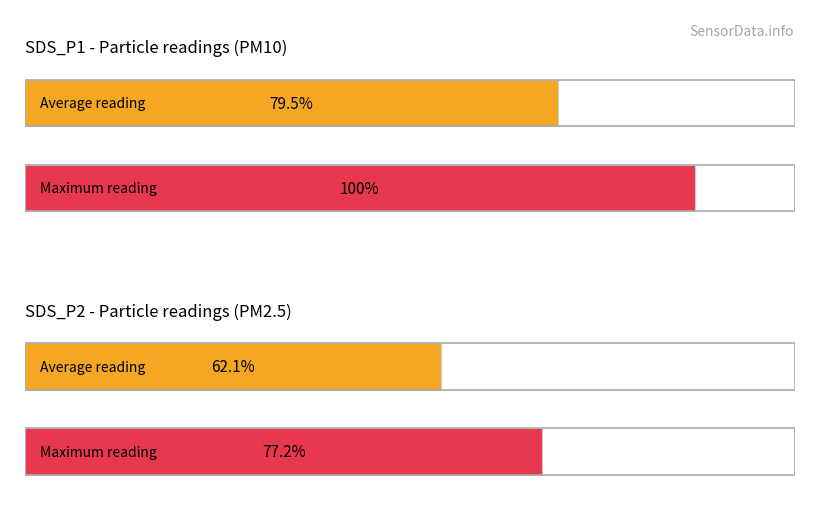

How many series are shown in this chart?

2